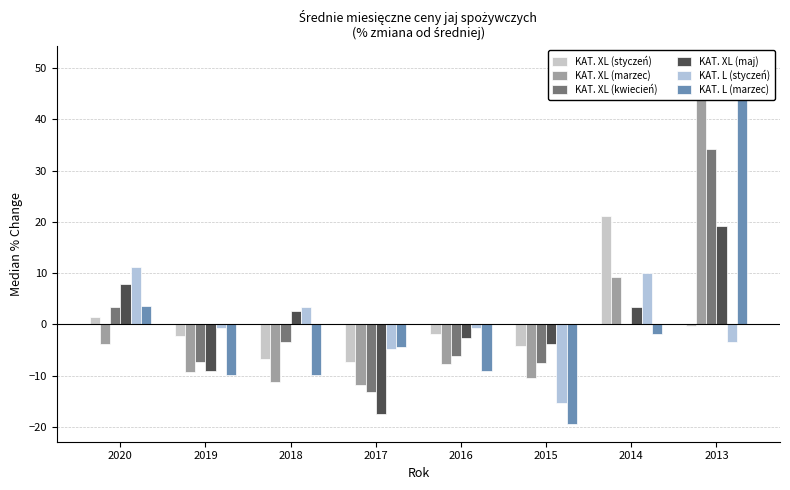

Reading left to right, what are all the values shown in this chart?

KAT. XL (styczeń): 1.5	-2.3	-6.7	-7.4	-1.8	-4.3	21.2	-0.2
KAT. XL (marzec): -3.7	-9.2	-11.1	-11.8	-7.7	-10.5	9.3	44.7
KAT. XL (kwiecień): 3.5	-7.3	-3.5	-13.2	-6.2	-7.5	0.0	34.1
KAT. XL (maj): 7.8	-9.0	2.7	-17.5	-2.7	-3.9	3.4	19.3
KAT. L (styczeń): 11.2	-0.7	3.5	-4.8	-0.7	-15.2	10.0	-3.4
KAT. L (marzec): 3.6	-9.9	-9.9	-4.4	-9.1	-19.3	-1.8	50.8